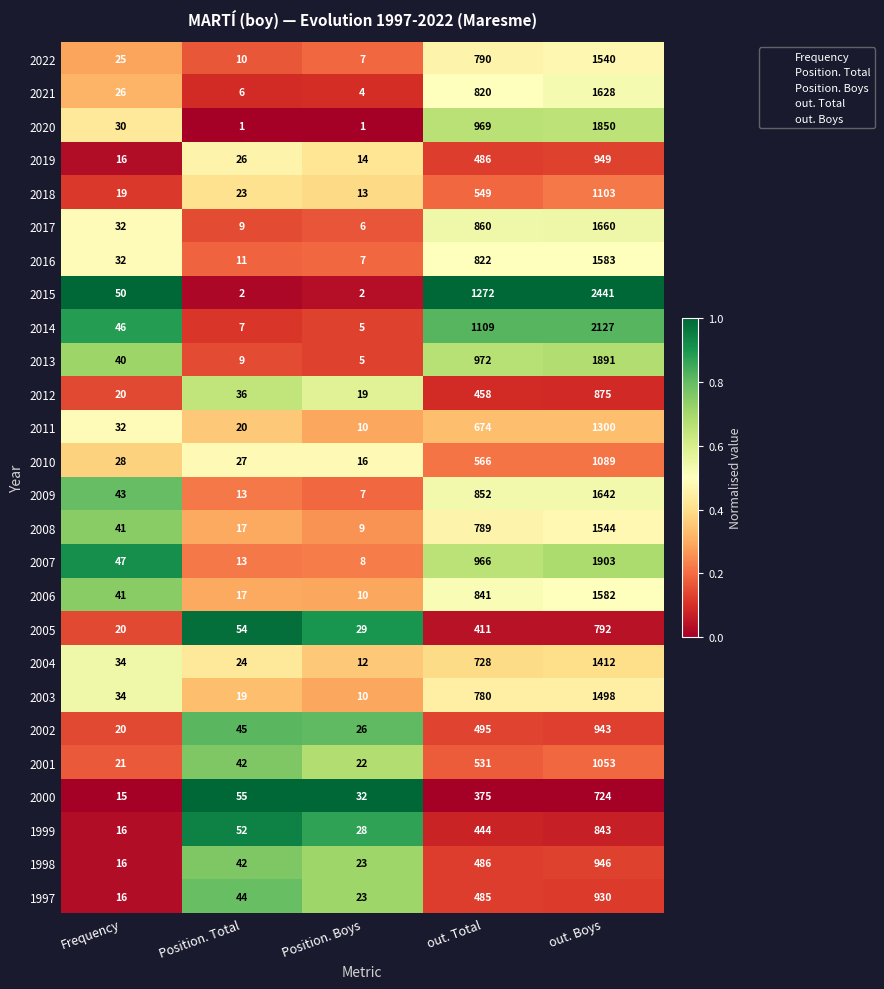

What is the difference between the 1997 values at Position. Boys and Frequency?

7